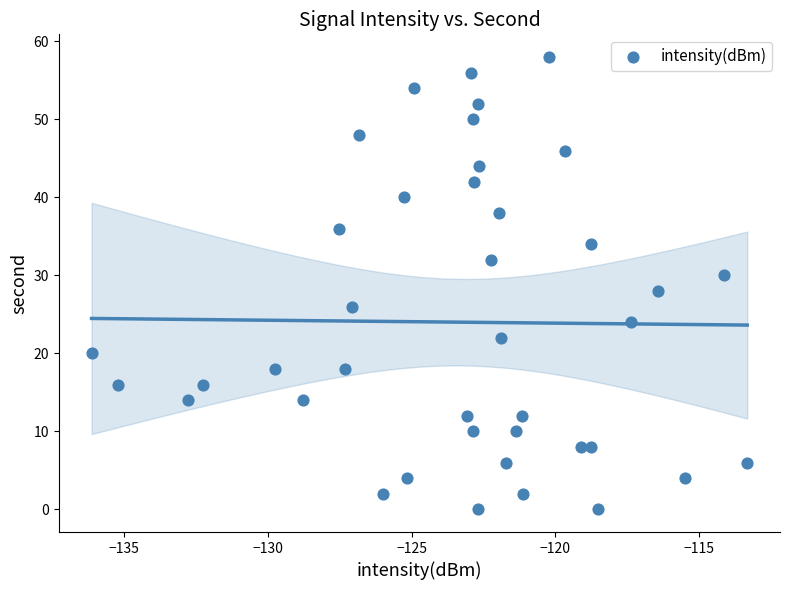

What is the range of Y values (max minus min)?

58